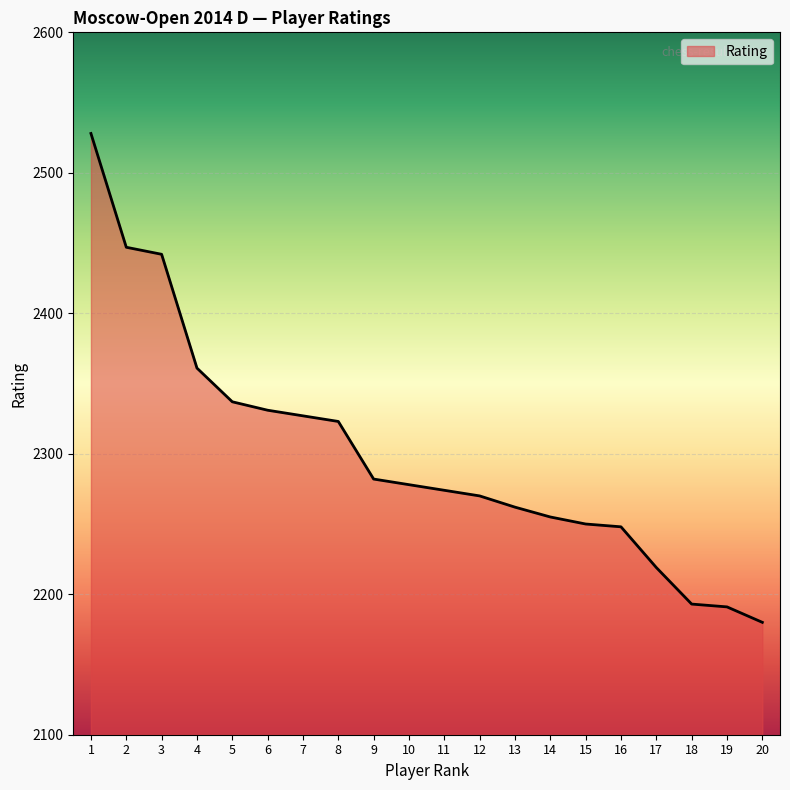

True or false: the data shows 2262 at 13.

True